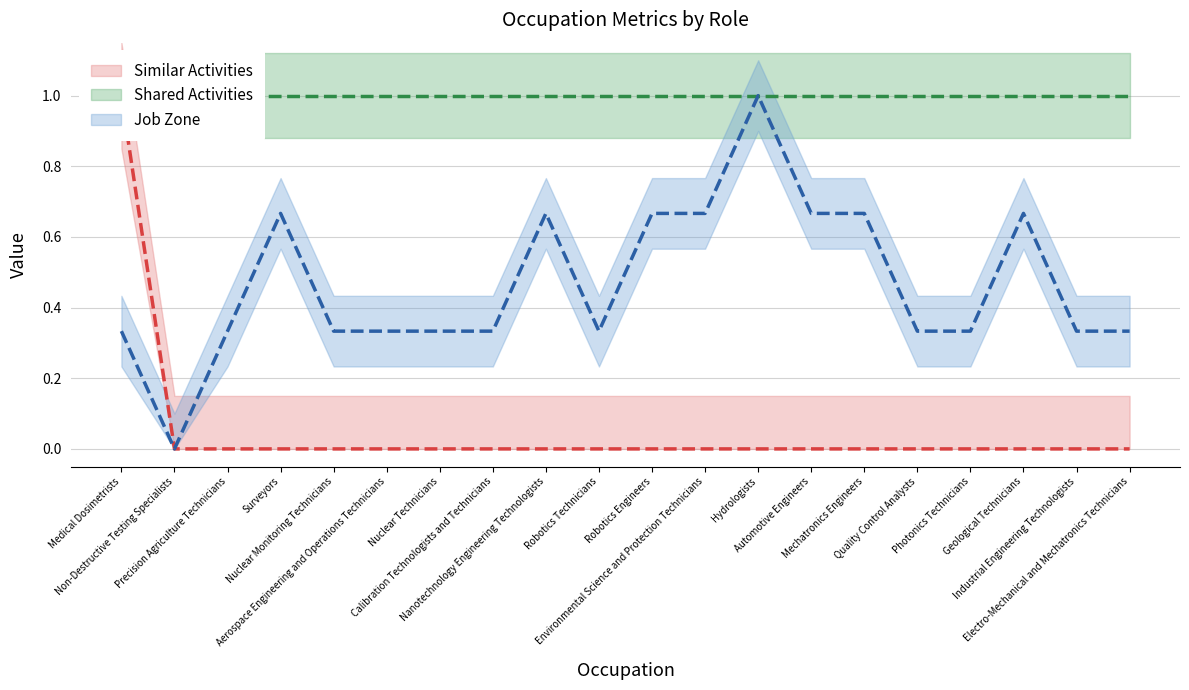

How many data points does each series have?

20